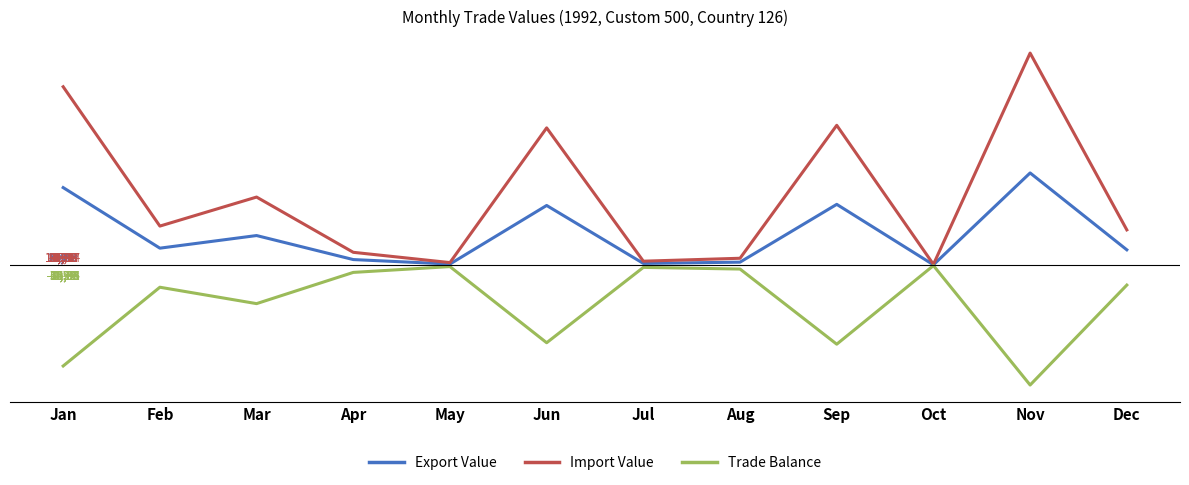

What is the difference between the maximum and minimum values in the Export Value series?

59805